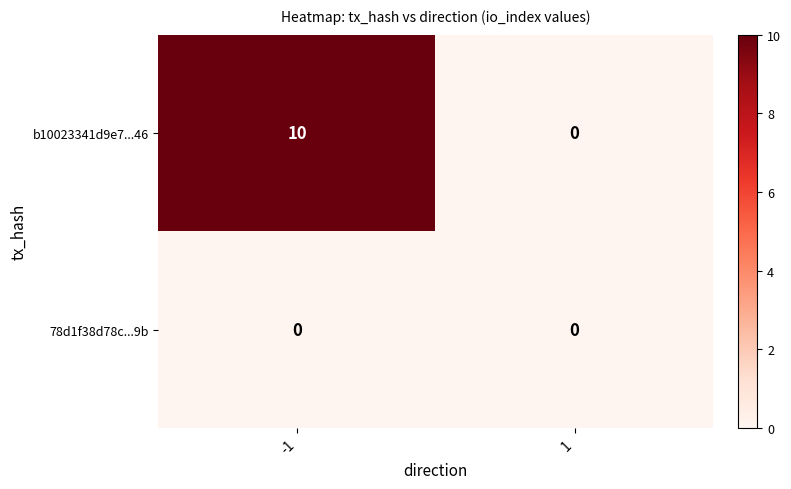

The value of 78d1f38d78c...9b at -1 is 0. True or false?

True